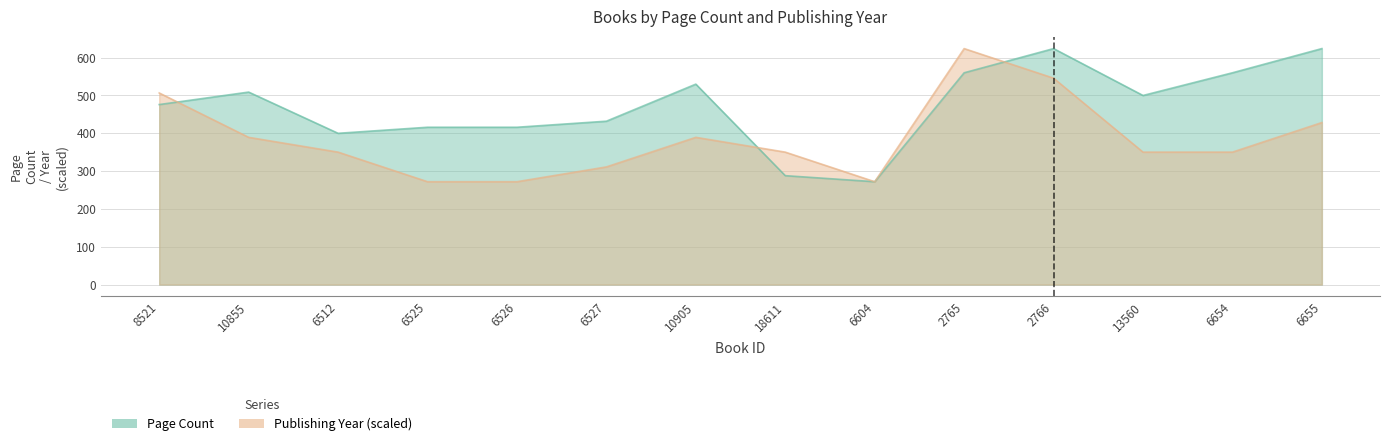

What is the difference between the Publishing Year values at 6526 and 18611?

78.2